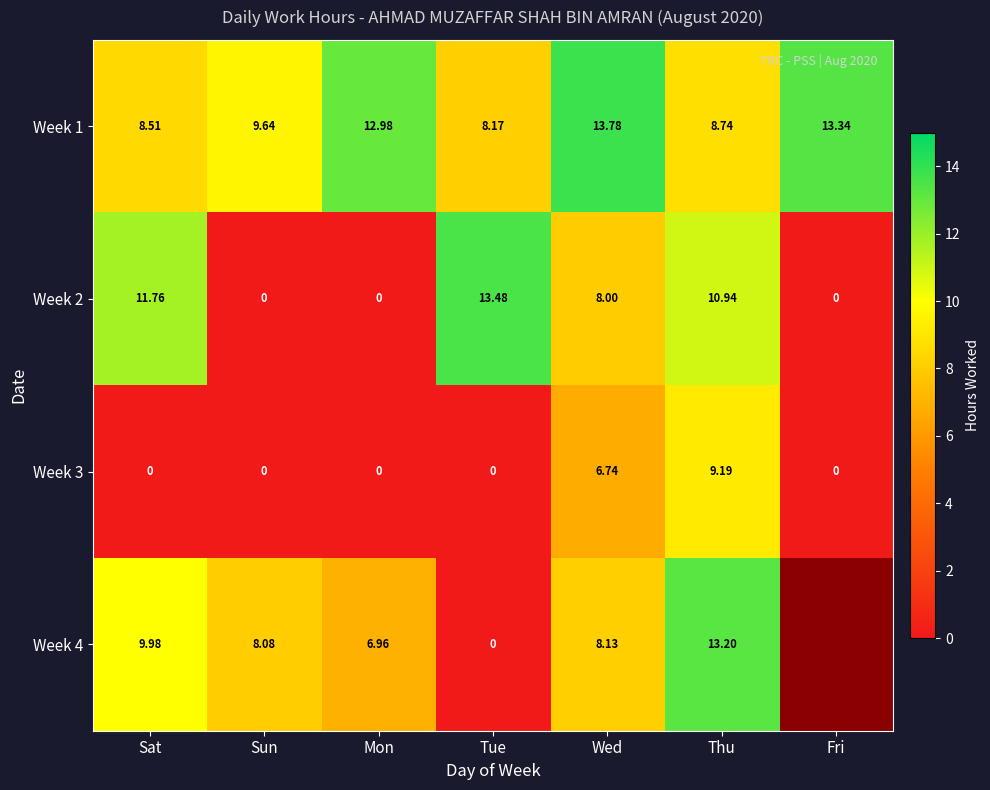

Rank the categories by Week 1 value from highest to lowest.

Wed, Fri, Mon, Sun, Thu, Sat, Tue